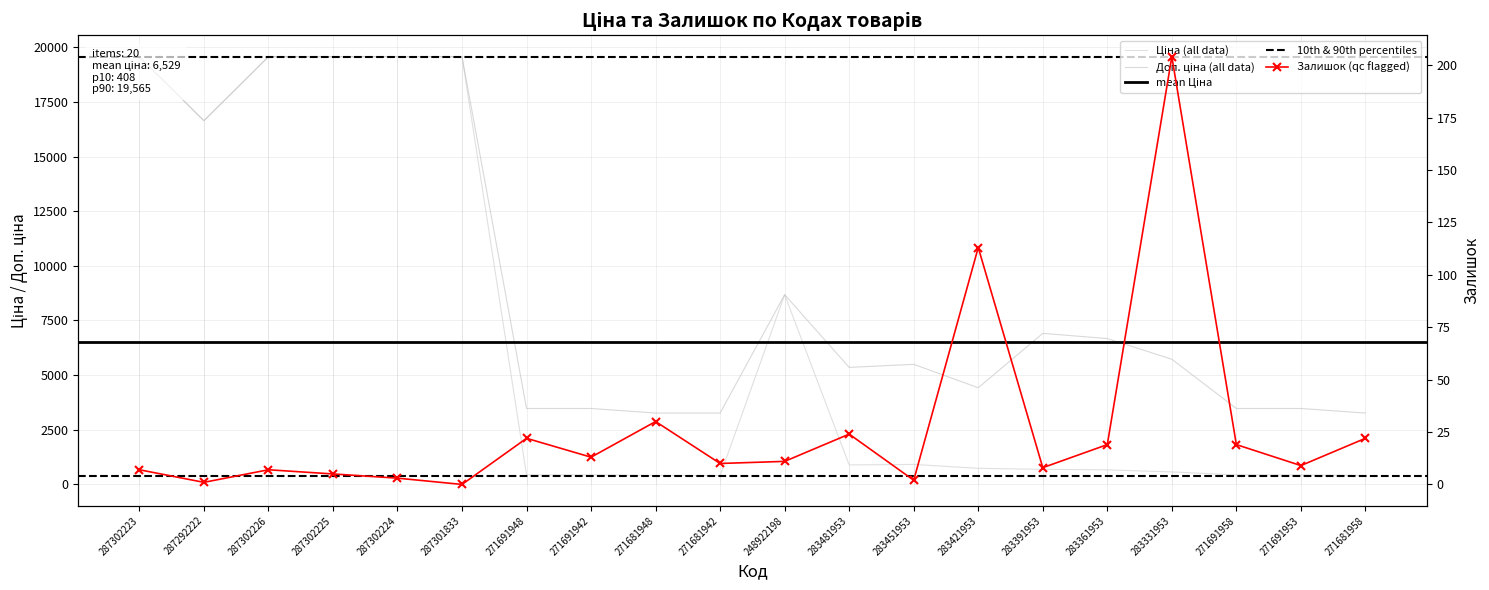

Where does the Ціна series first go above 737?

287302223